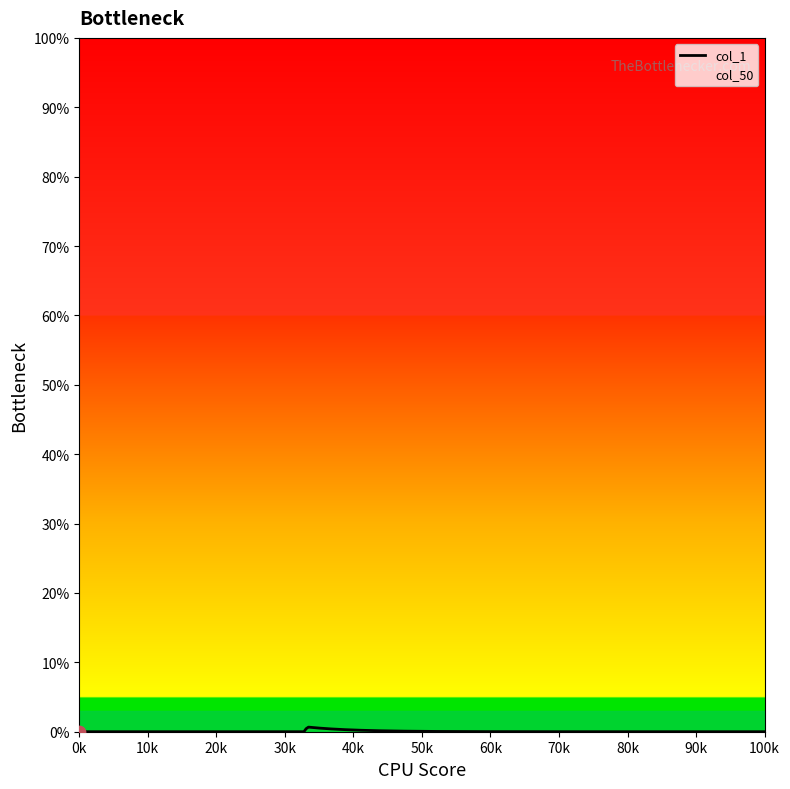

Which series reaches the maximum Y coordinate?

col_1